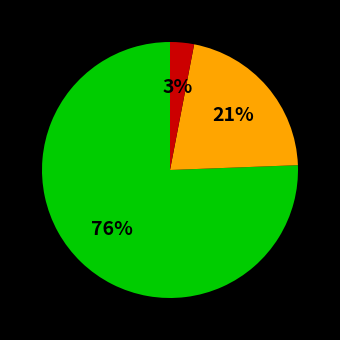

To the nearest percent, what is the difference between the largest and smallest slice percentages?

73%